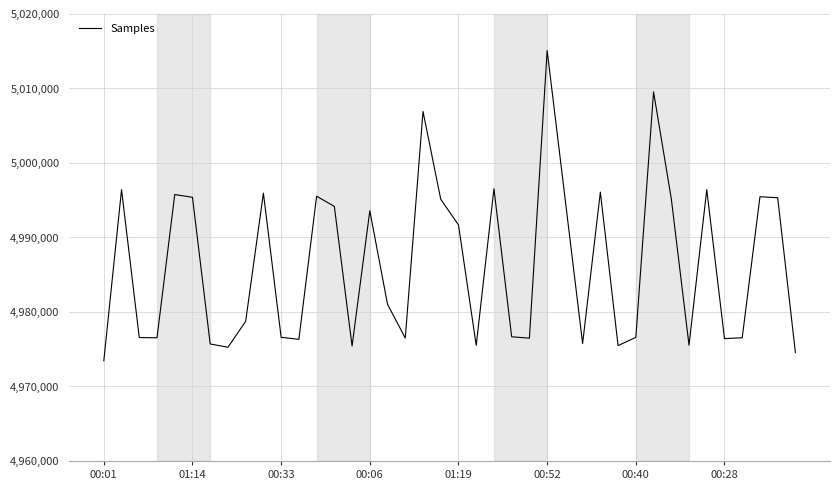

What is the greatest value displayed?

5015102